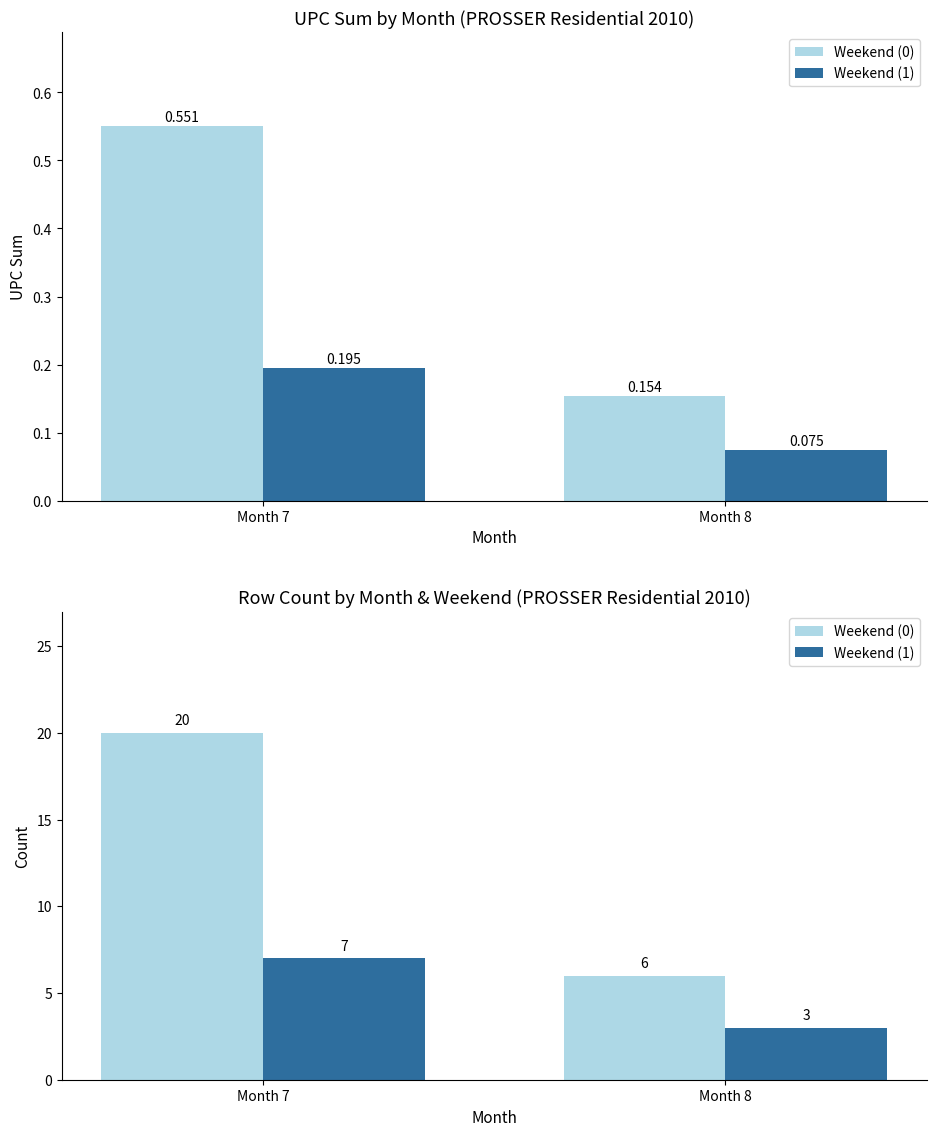

What is the difference between the Weekend (1) values at Month 7 and Month 8?

4